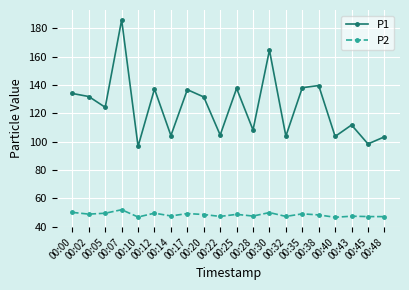

What is the difference between the highest and lowest values at 00:38?

91.3